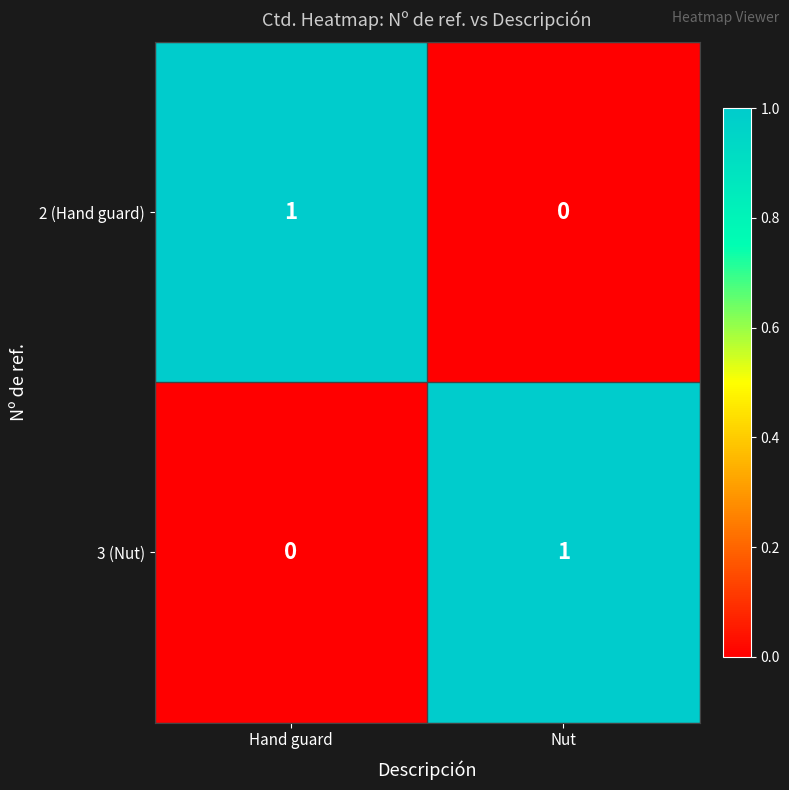

True or false: 2 (Hand guard) has a value of 1 at Hand guard.

True